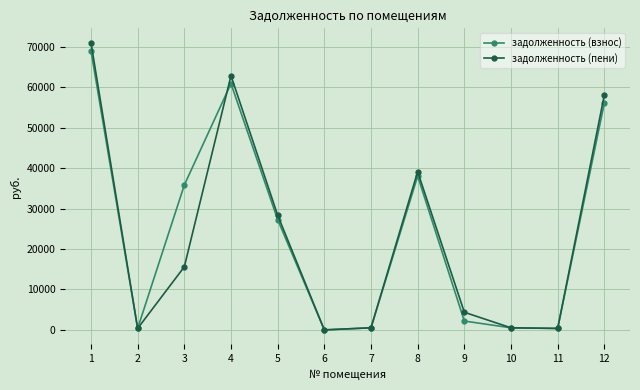

Rank the series at 5 from highest to lowest value.

задолженность (пени), задолженность (взнос)